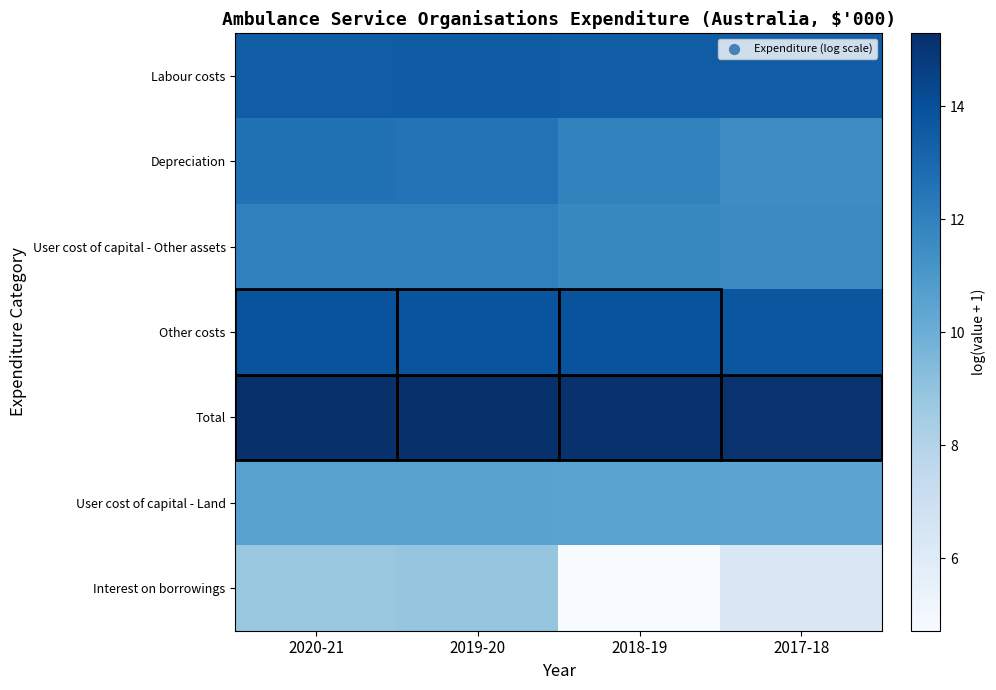

Which has a higher value, 2019-20 or 2018-19?

2019-20